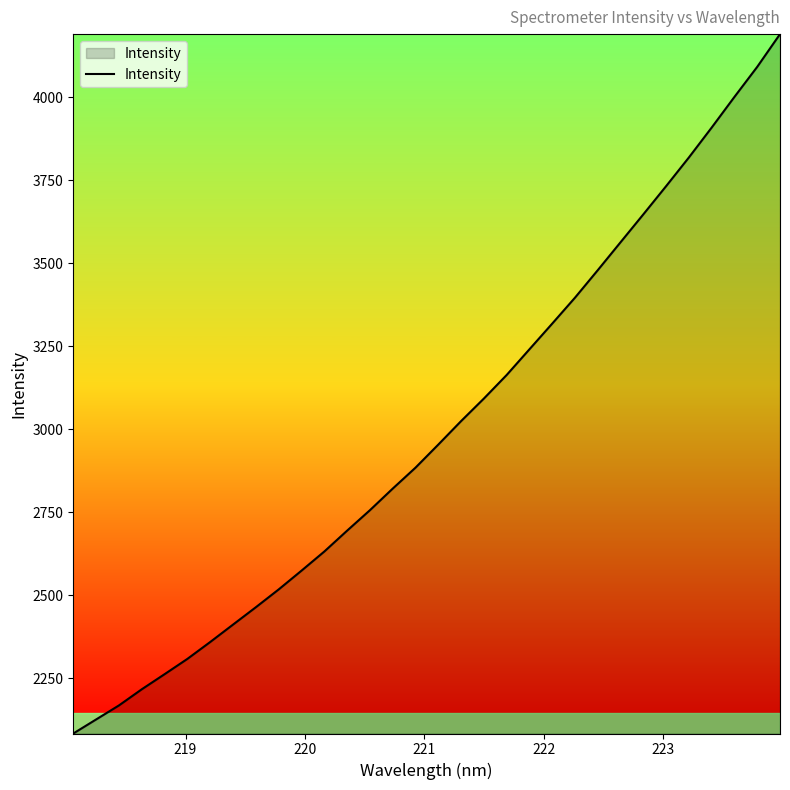

What is the smallest value displayed?

2083.1